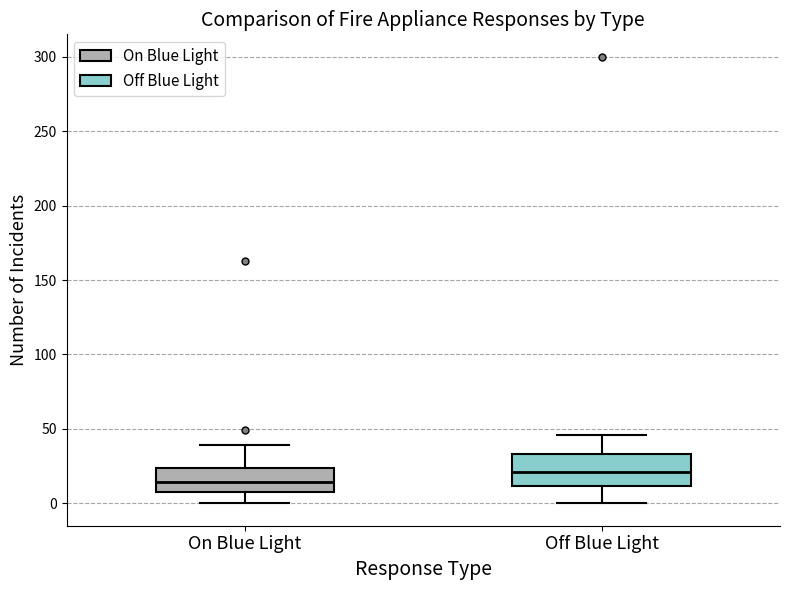

Reading left to right, transcribe this box plot: for each box, give where its median line is, the range the box spans, and where its two whiskers end, as read against the y-axis. The values are not printed on the chart, so give them approximately, as read against the axis.

On Blue Light: median 15, box 10 to 25, whiskers 0 to 40
Off Blue Light: median 20, box 10 to 35, whiskers 0 to 45